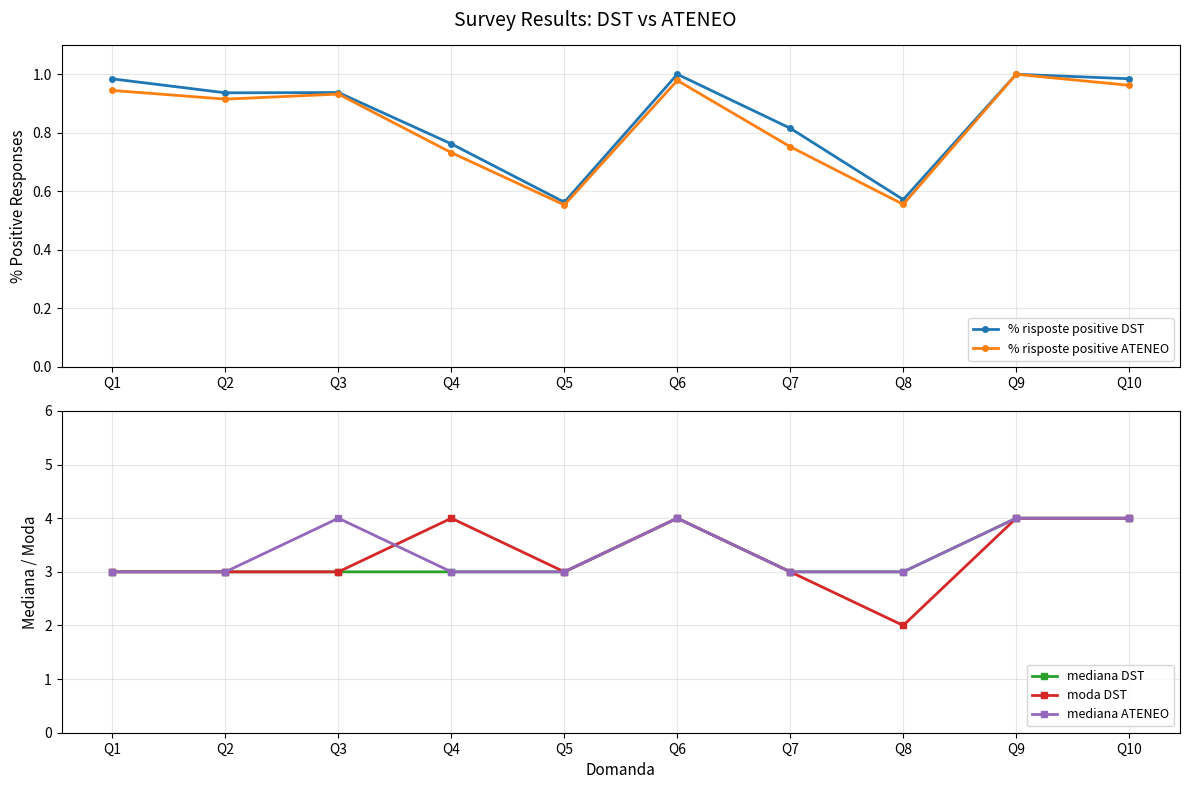

Which label corresponds to the largest value in the chart?

Q6